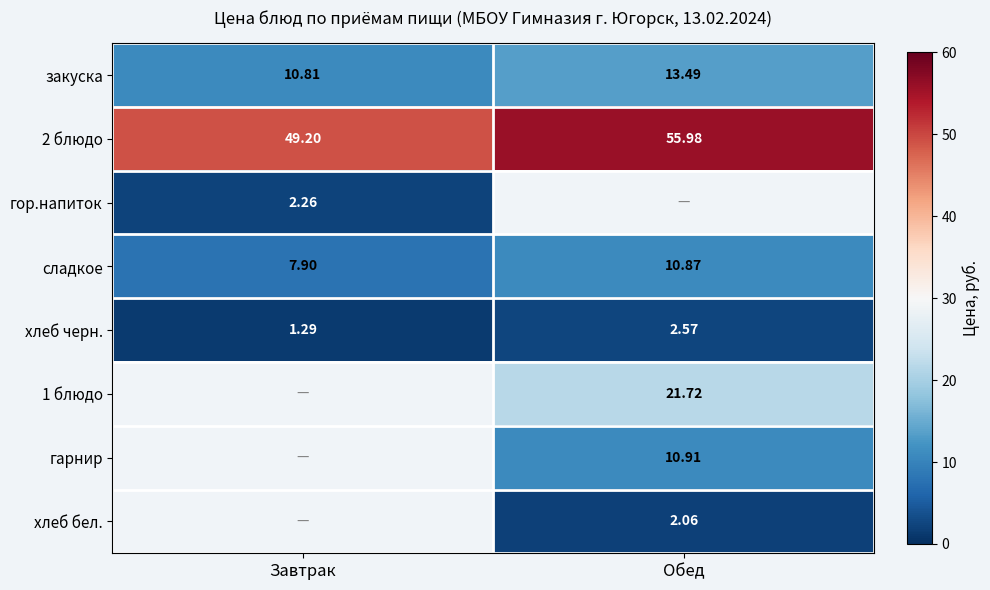

At which label is 2 блюдо closest to 52?

Завтрак